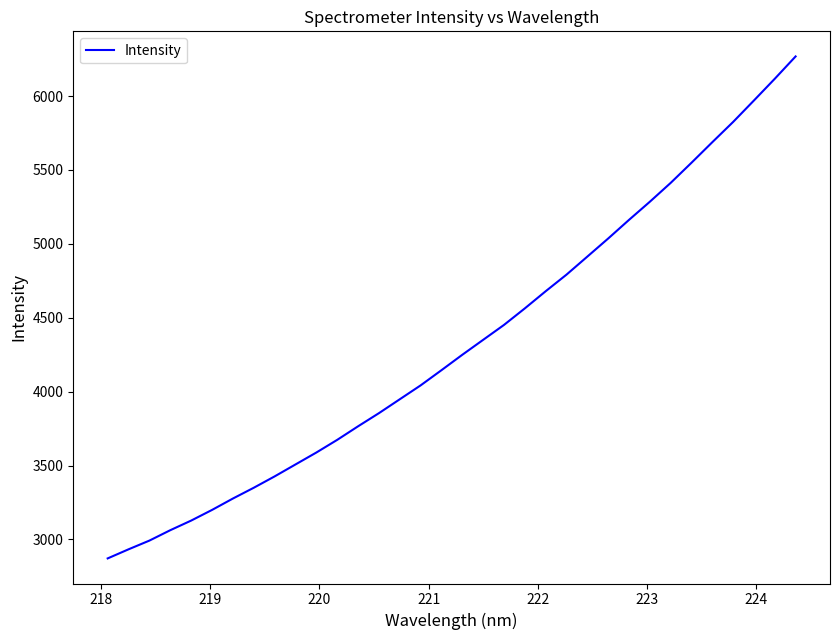

What is the average value?

4325.8